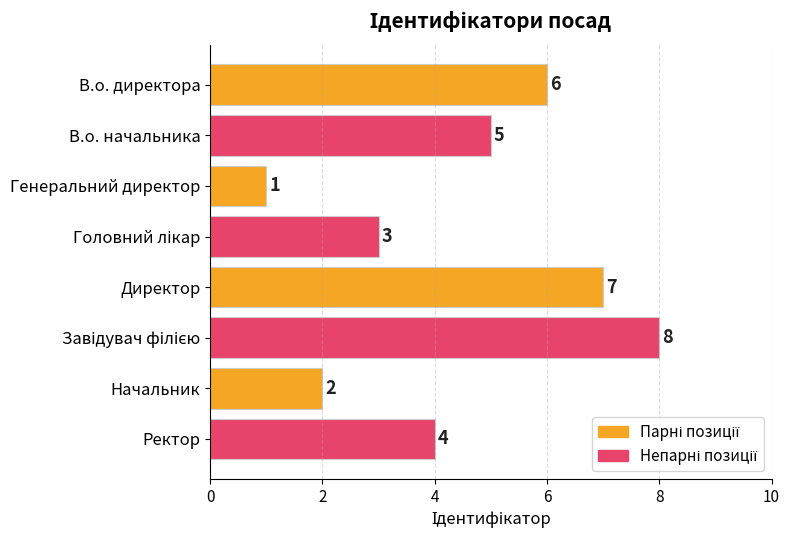

Between В.о. директора and Начальник, which is larger?

В.о. директора